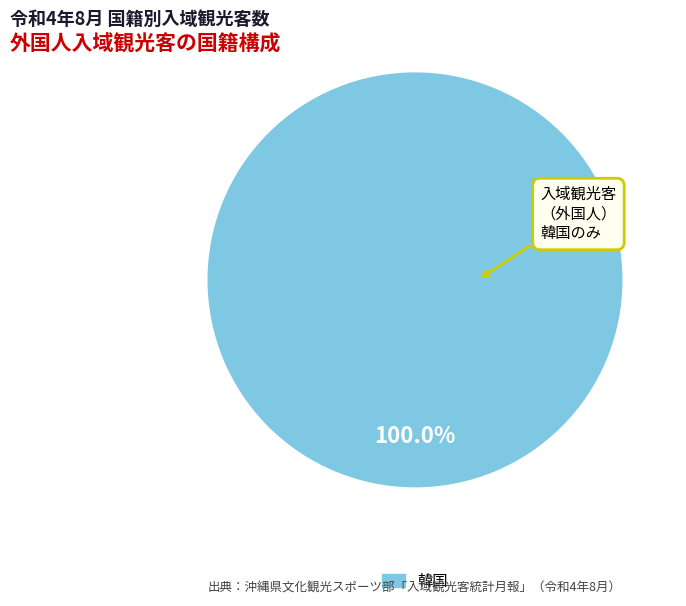

Is there any slice that represents more than half of the pie?

Yes